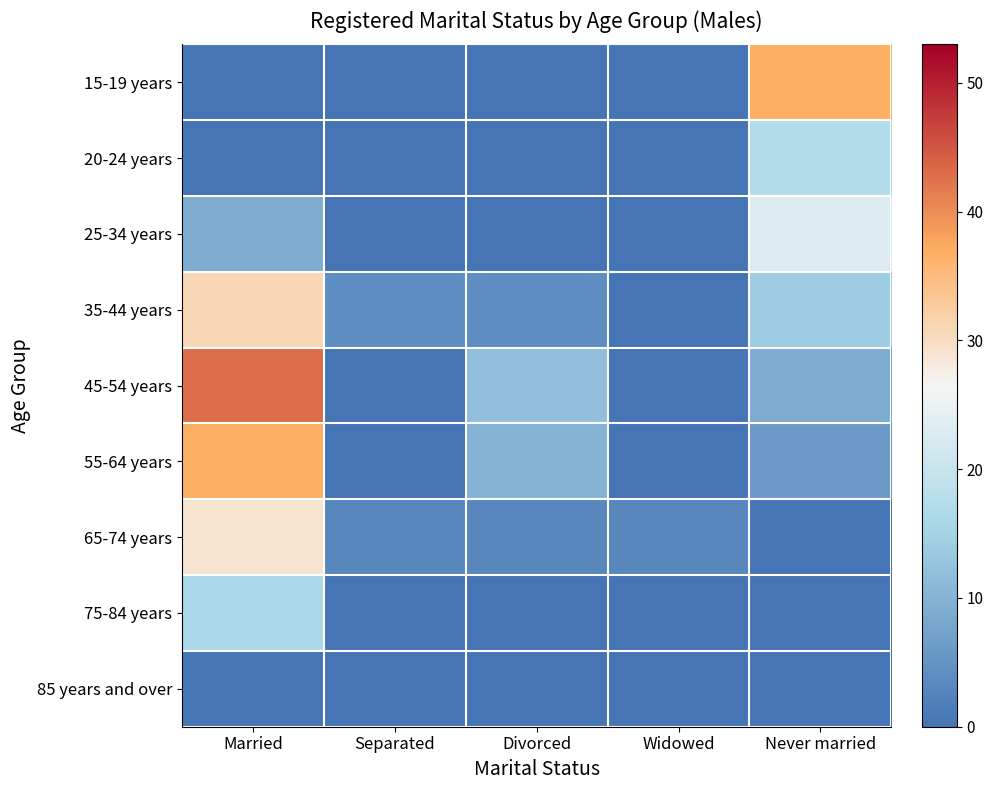

List the series in order of their peak value, lowest first.

85 years and over, 75-84 years, 20-24 years, 25-34 years, 65-74 years, 35-44 years, 15-19 years, 55-64 years, 45-54 years